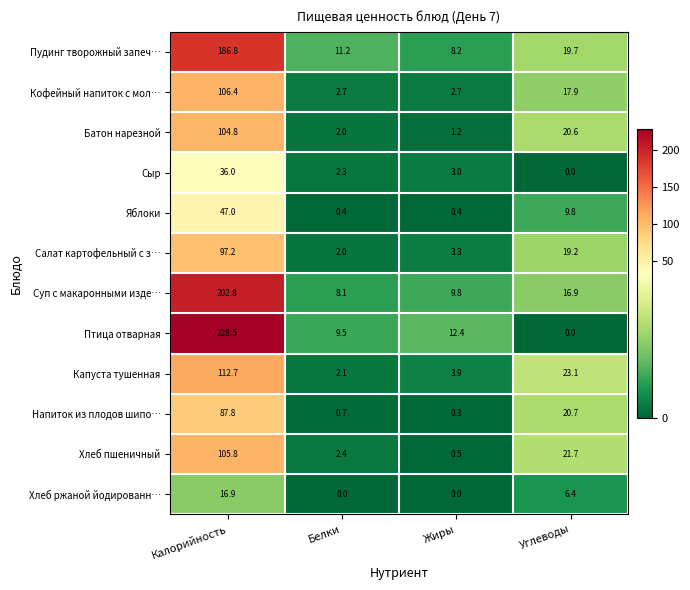

The value of Пудинг творожный запеч… at Углеводы is 19.7. True or false?

True